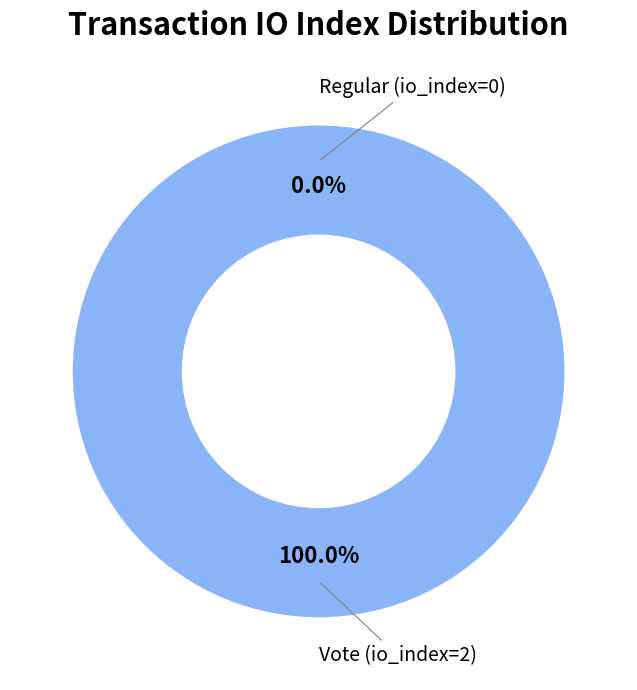

To the nearest percent, what is the difference between the Regular (io_index=0) and Vote (io_index=2) slice percentages?

100%